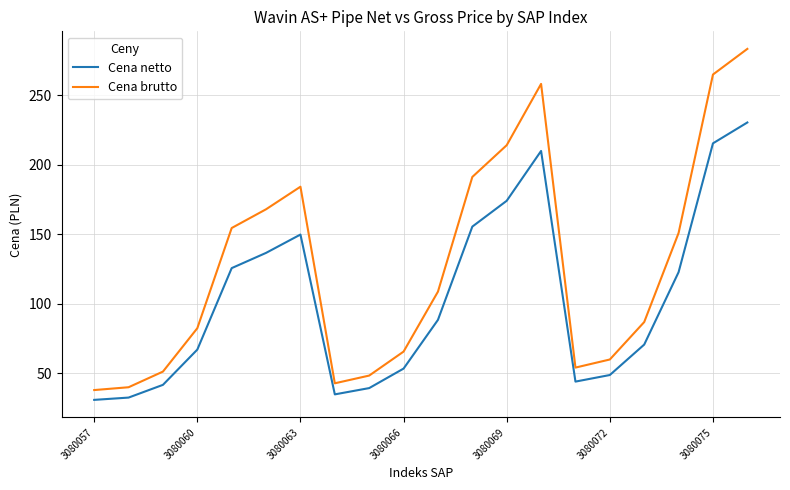

What is the greatest value displayed?

283.2